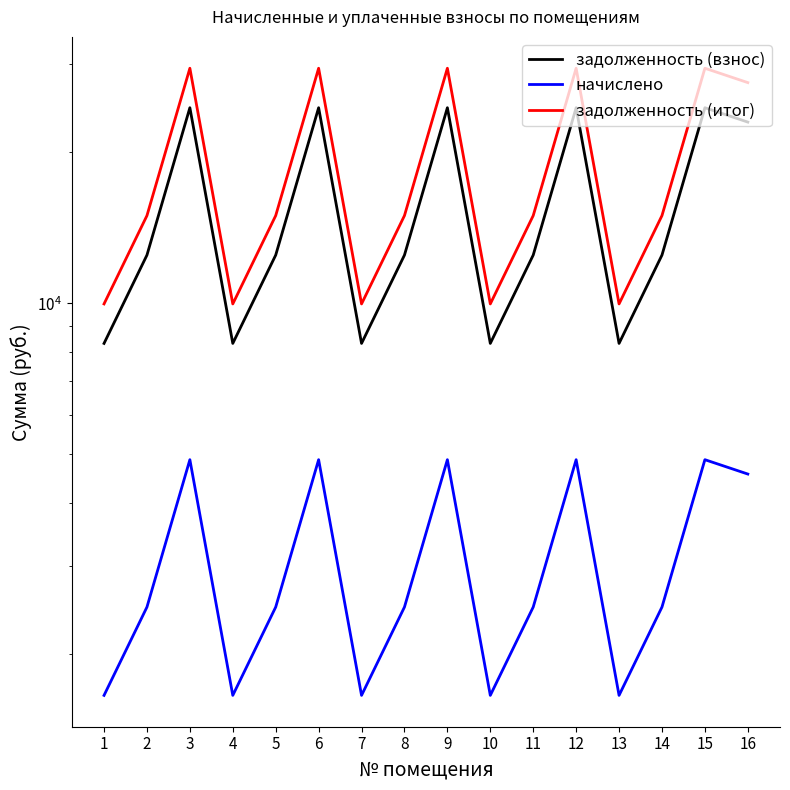

True or false: начислено and задолженность (взнос) cross at least once.

False